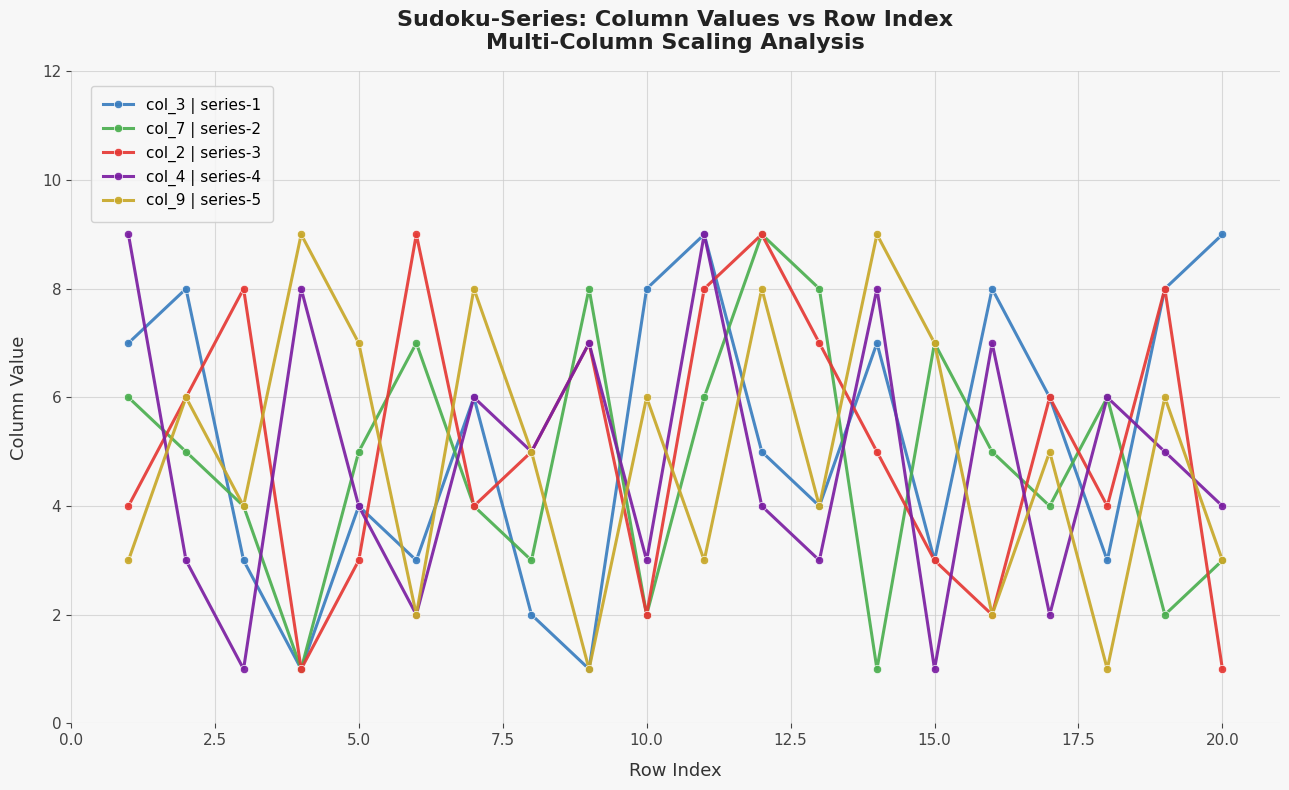

In col_4 | series-4, how many points are lower than both neighbors (excluding endpoints)?

7